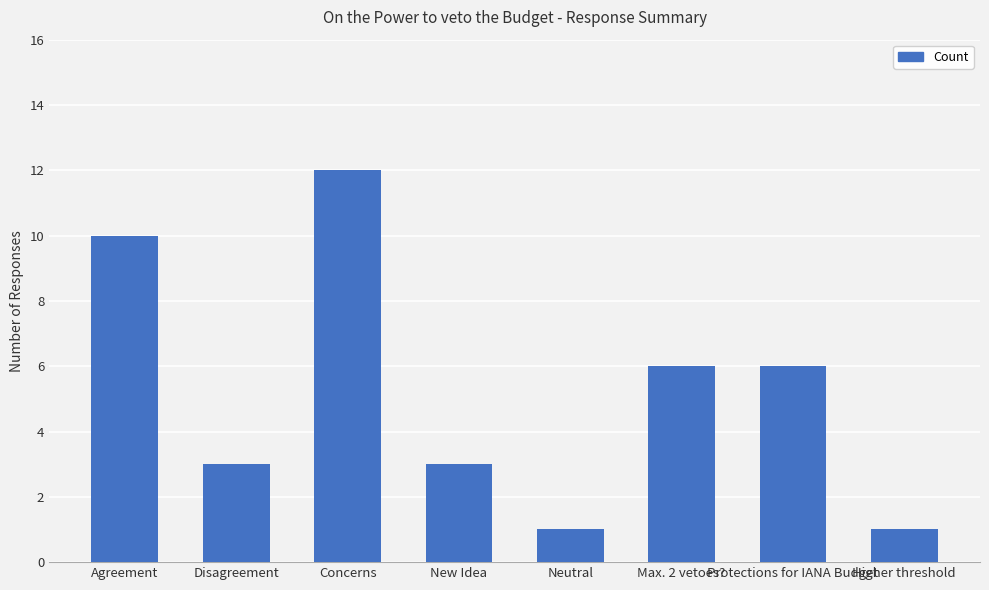

The chart shows a value of 16 at Agreement. True or false?

False